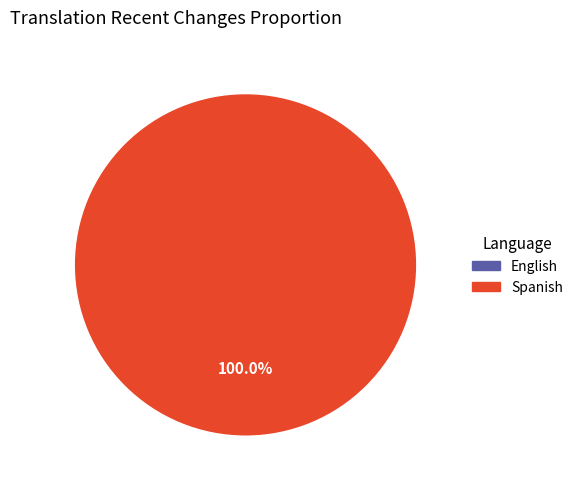

Is it true that Spanish is 100% of the pie?

True